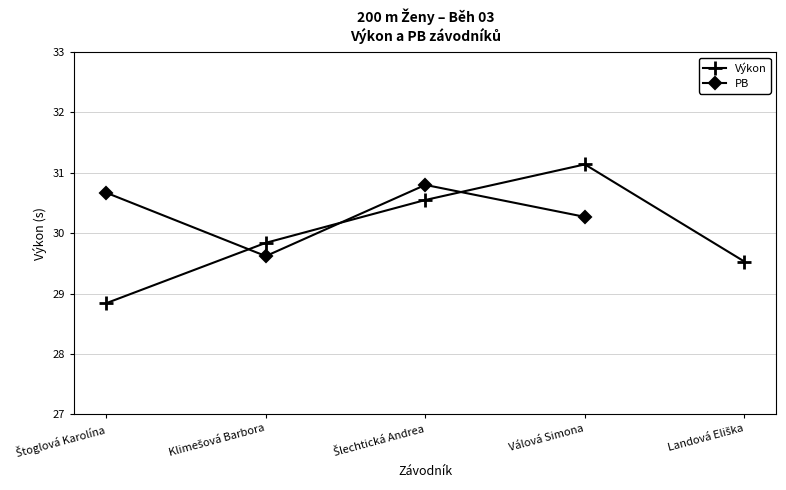

Between which two adjacent categories do Výkon and PB first intersect?

Štoglová Karolína and Klimešová Barbora